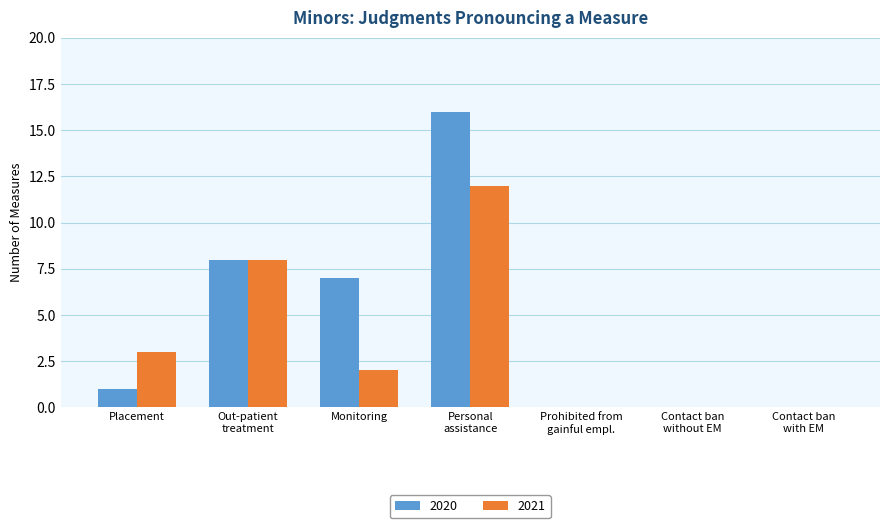

Which series has the largest total across all categories?

2020